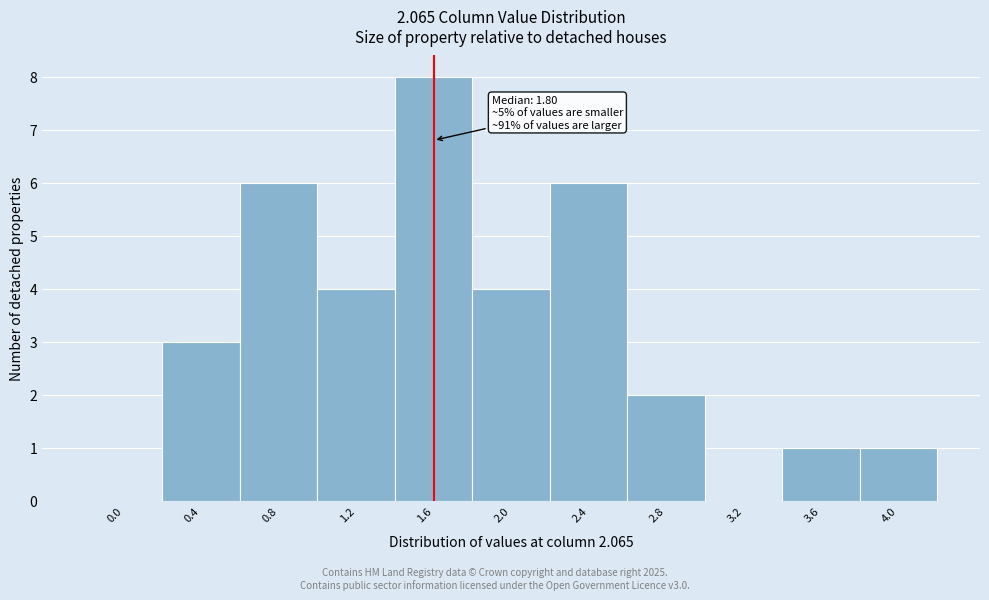

Reading left to right, list all the values displayed in this chart.

0.0=0	0.4=3	0.8=6	1.2=4	1.6=8	2.0=4	2.4=6	2.8=2	3.2=0	3.6=1	4.0=1